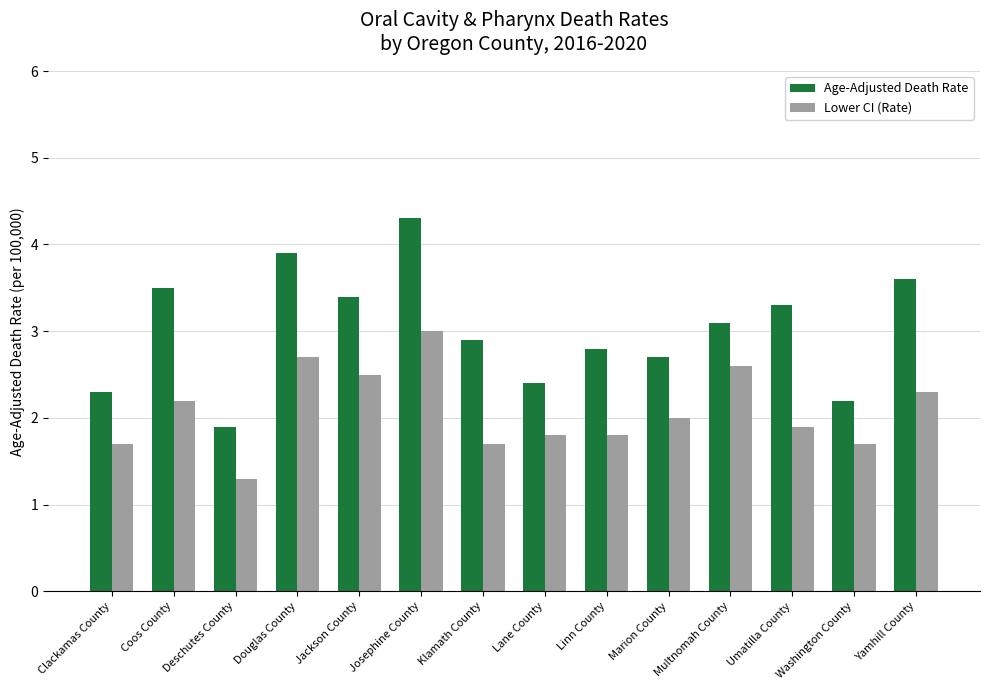

Reading left to right, extract all data points from this chart.

Age-Adjusted Death Rate: Clackamas County=2.3	Coos County=3.5	Deschutes County=1.9	Douglas County=3.9	Jackson County=3.4	Josephine County=4.3	Klamath County=2.9	Lane County=2.4	Linn County=2.8	Marion County=2.7	Multnomah County=3.1	Umatilla County=3.3	Washington County=2.2	Yamhill County=3.6
Lower CI (Rate): Clackamas County=1.7	Coos County=2.2	Deschutes County=1.3	Douglas County=2.7	Jackson County=2.5	Josephine County=3.0	Klamath County=1.7	Lane County=1.8	Linn County=1.8	Marion County=2.0	Multnomah County=2.6	Umatilla County=1.9	Washington County=1.7	Yamhill County=2.3